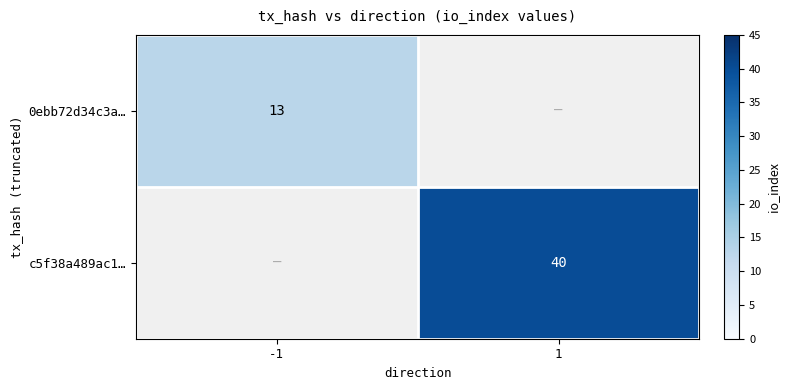

What is the greatest value displayed?

40.0